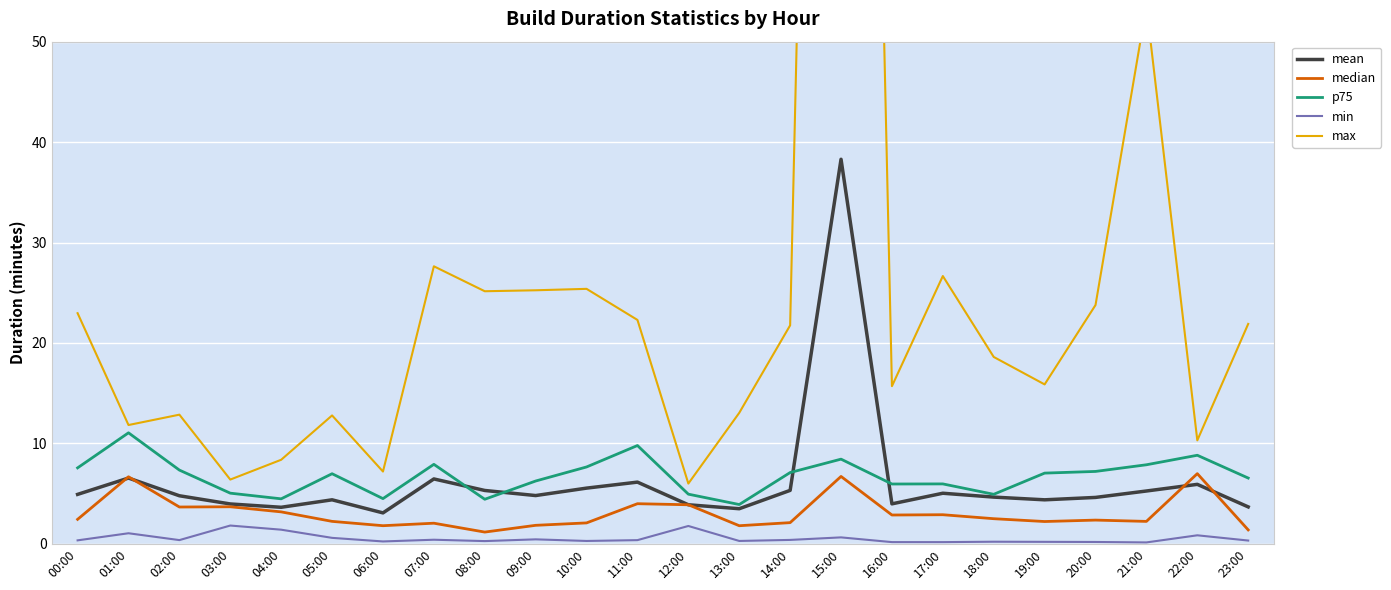

In median, how many points are lower than both neighbors (excluding endpoints)?

7